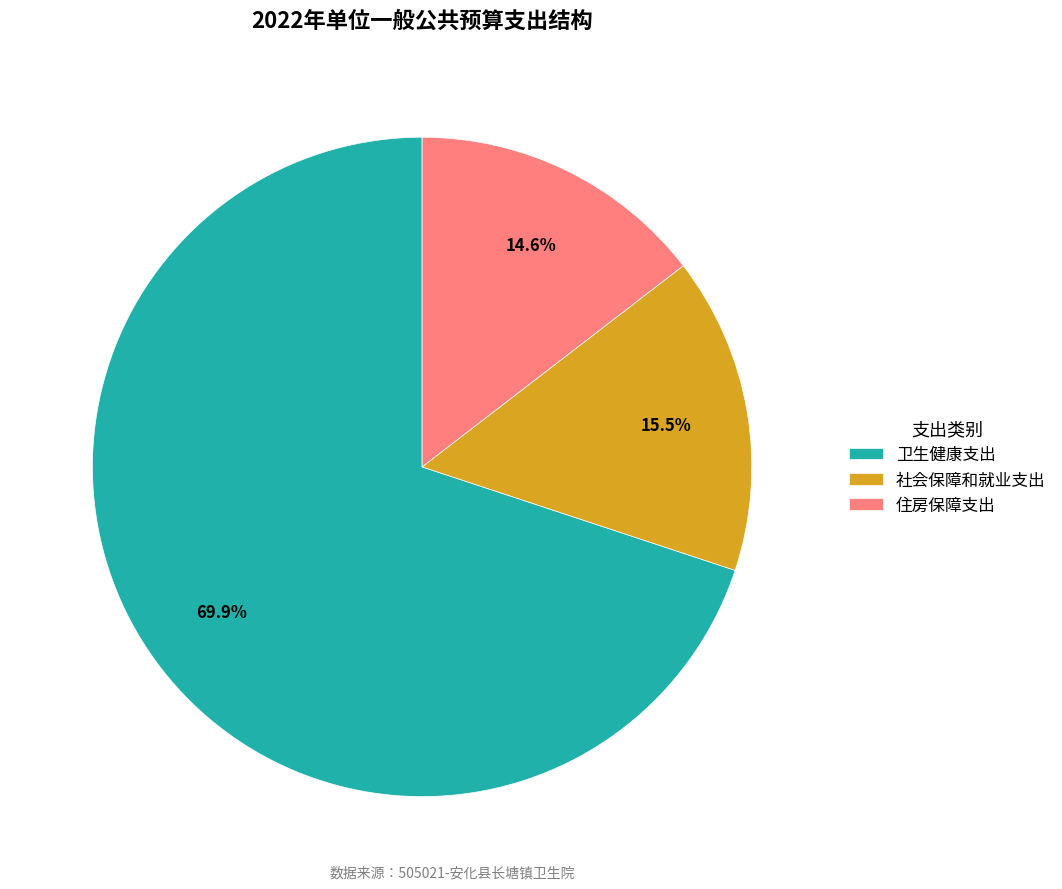

The 社会保障和就业支出 slice represents 21% of the pie. True or false?

False